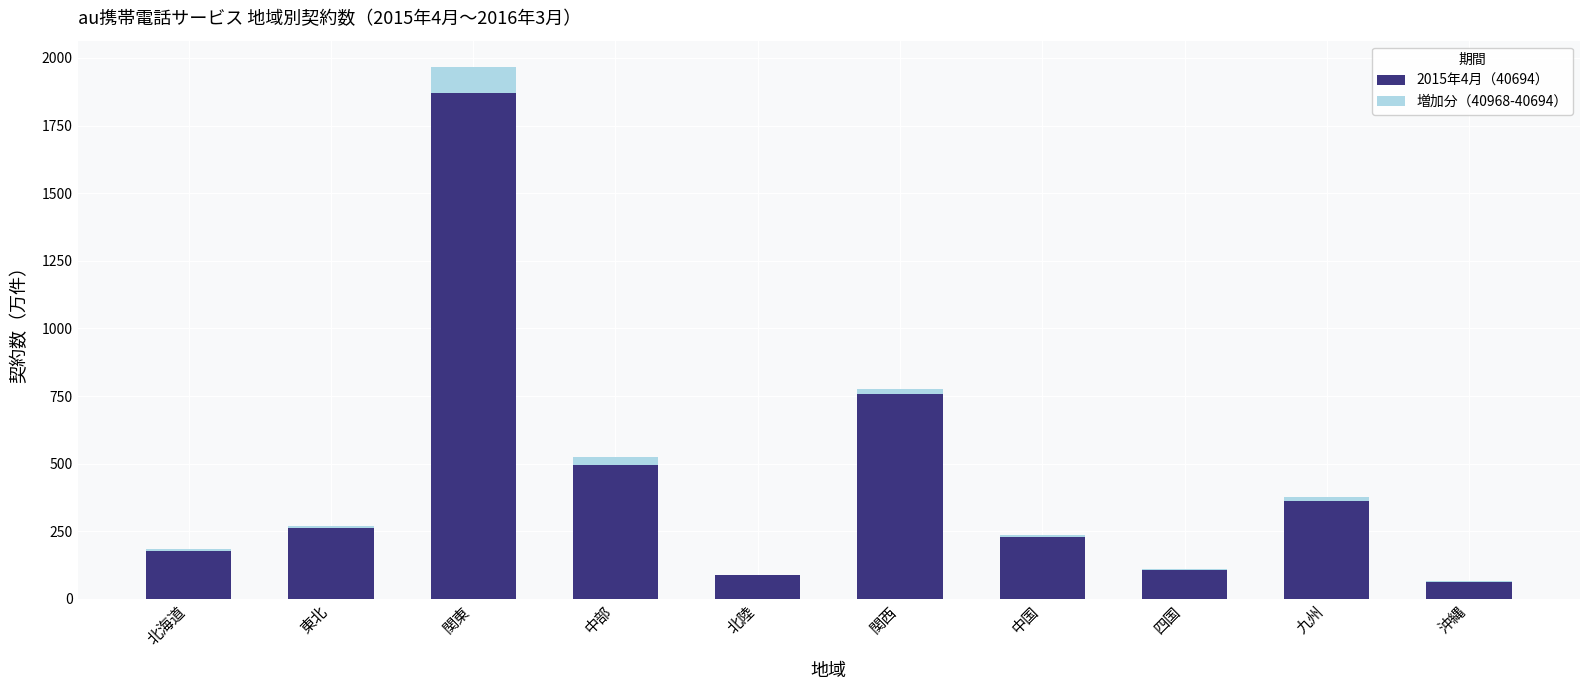

Which category has the highest value in the 2015年4月（40694） series?

関東